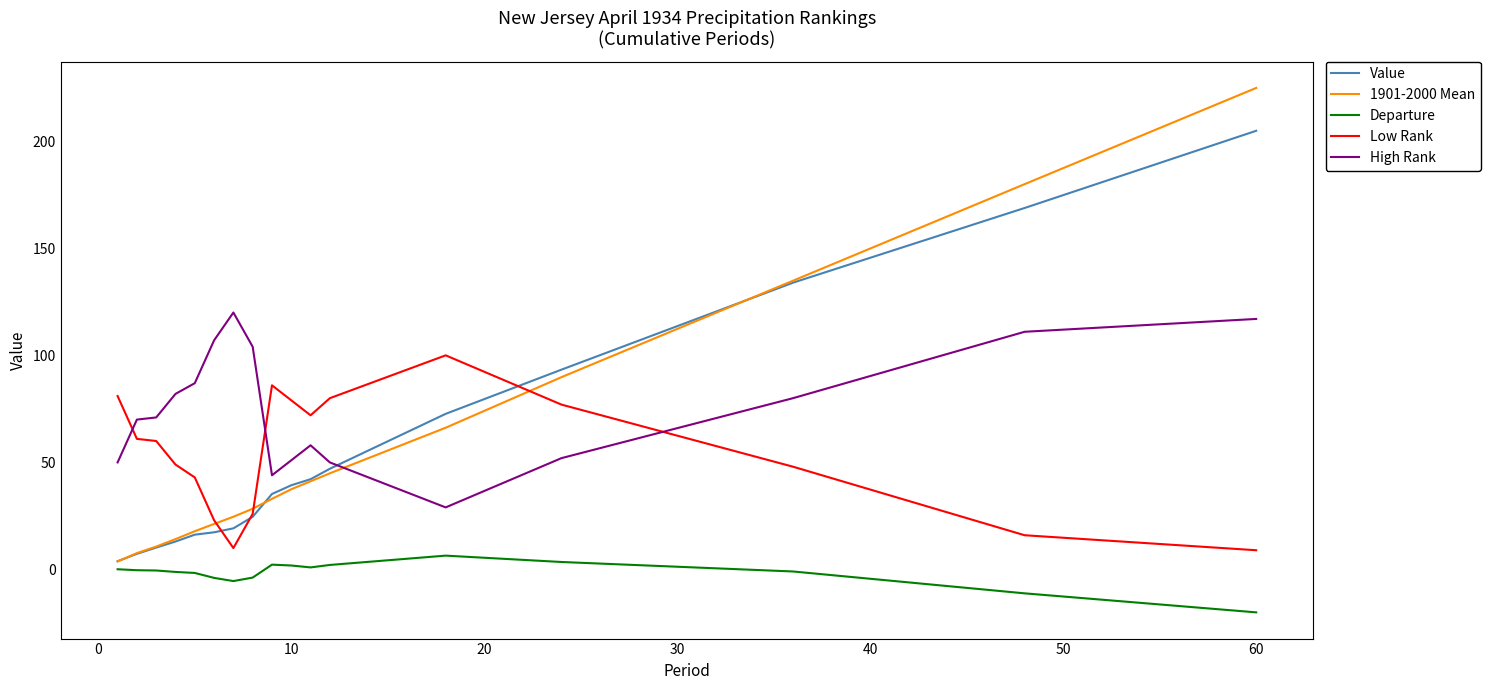

Which series has the largest total across all categories?

High Rank